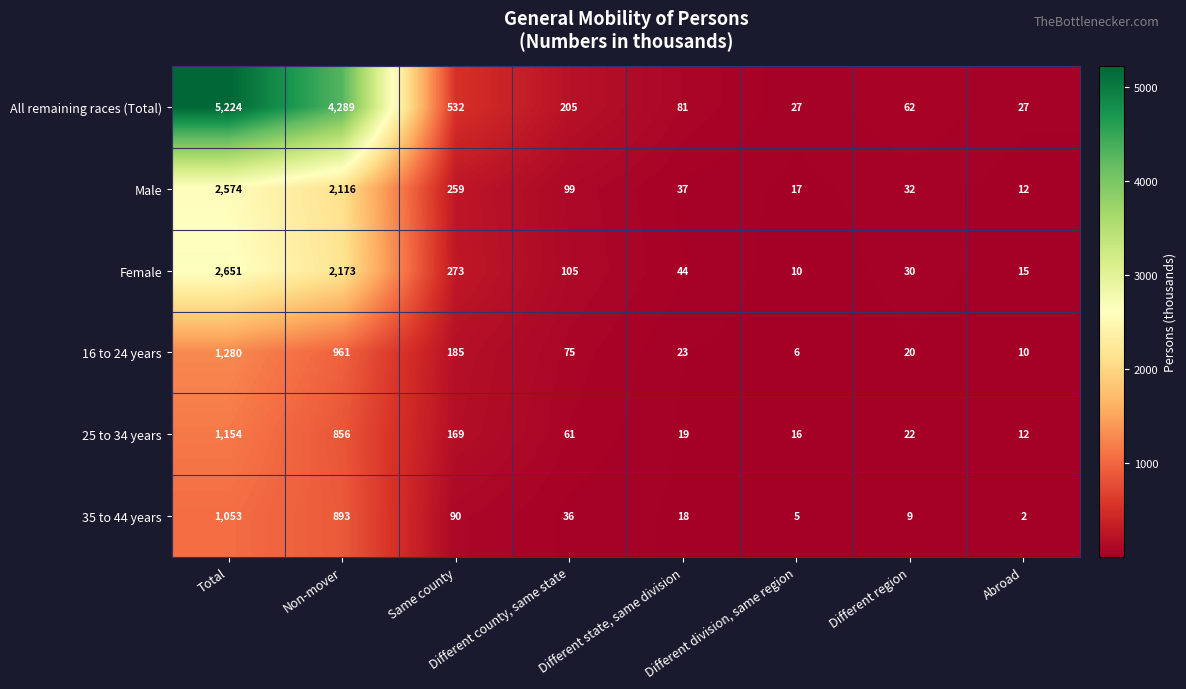

What is the sum of the 35 to 44 years values at Different county, same state and Non-mover?

929